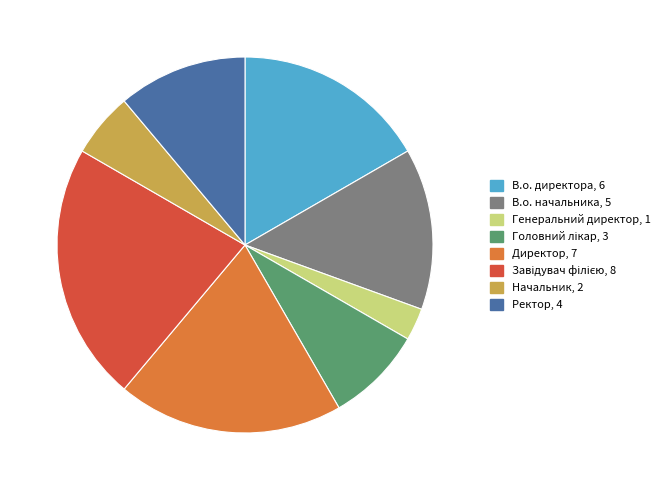

What is the ratio of the value at Начальник to the value at Директор?

0.3